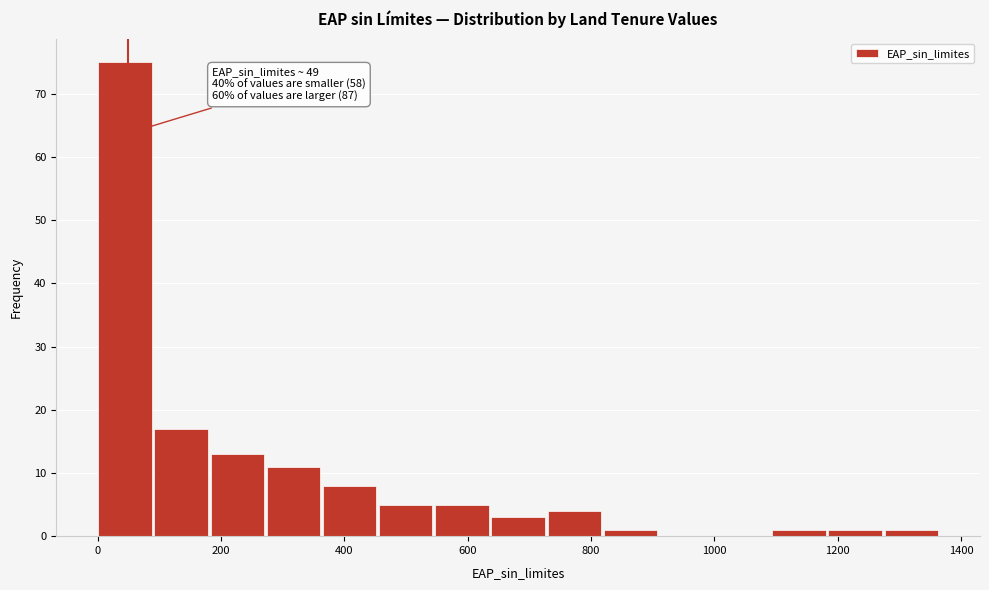

Over which range of the x-axis is the bar tallest?

0 to 100